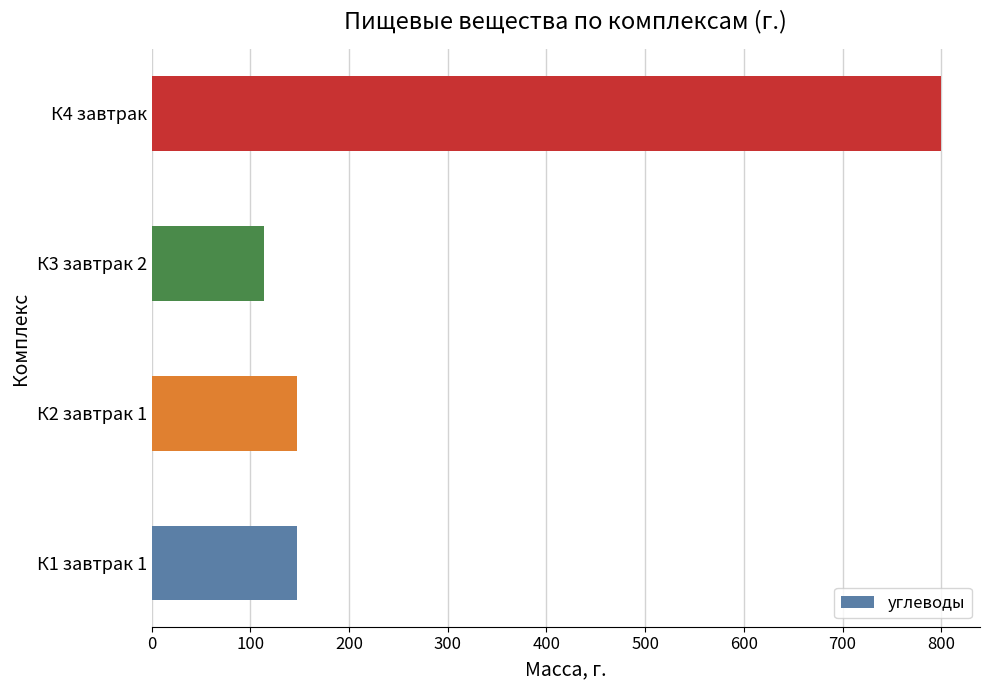

What is the maximum value shown in the chart?

799.3